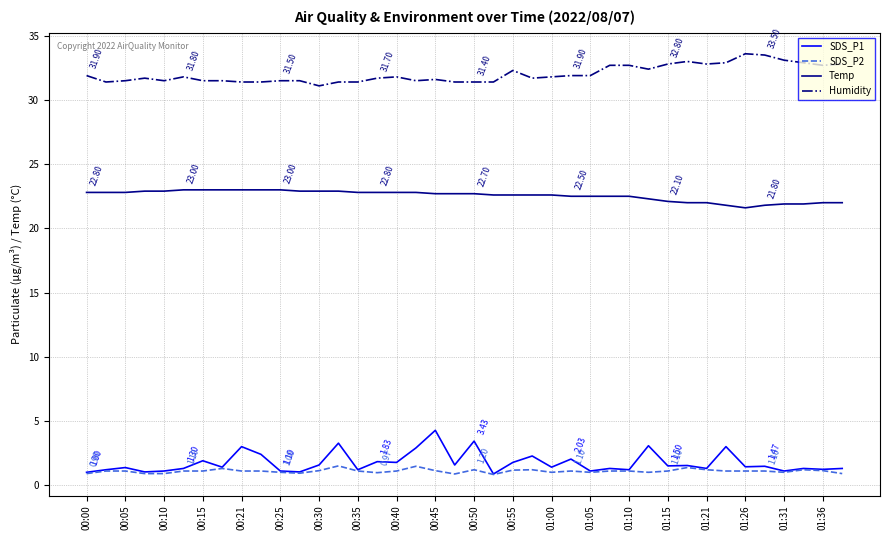

Which series has the largest total across all categories?

Humidity